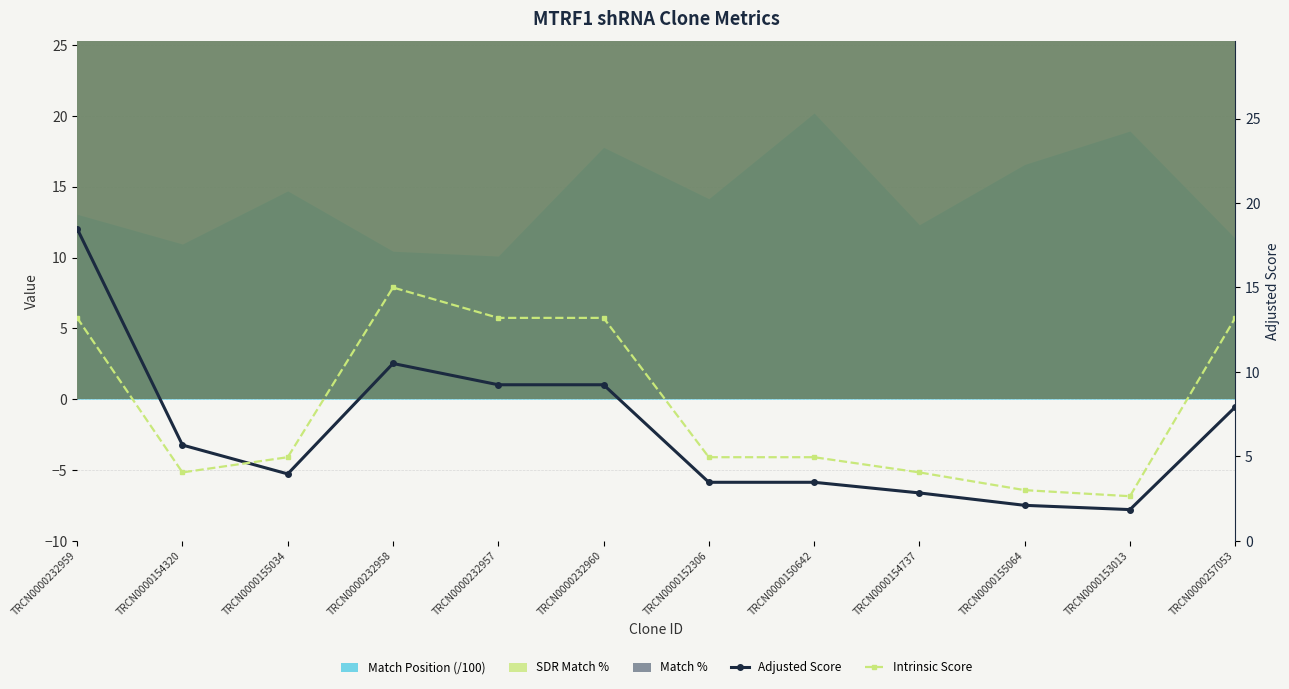

Reading right to left, transcribe all the data shown in this chart.

Adjusted Score: 7.9	1.8	2.1	2.8	3.5	3.5	9.2	9.2	10.5	4.0	5.7	18.5
Intrinsic Score: 13.2	2.6	3.0	4.0	5.0	5.0	13.2	13.2	15.0	5.0	4.0	13.2